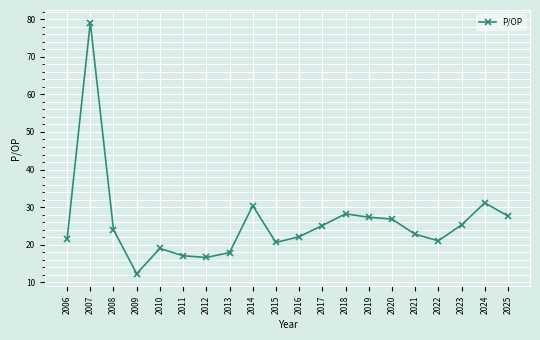

What is the change in value from 2012 to 2014?

+13.8